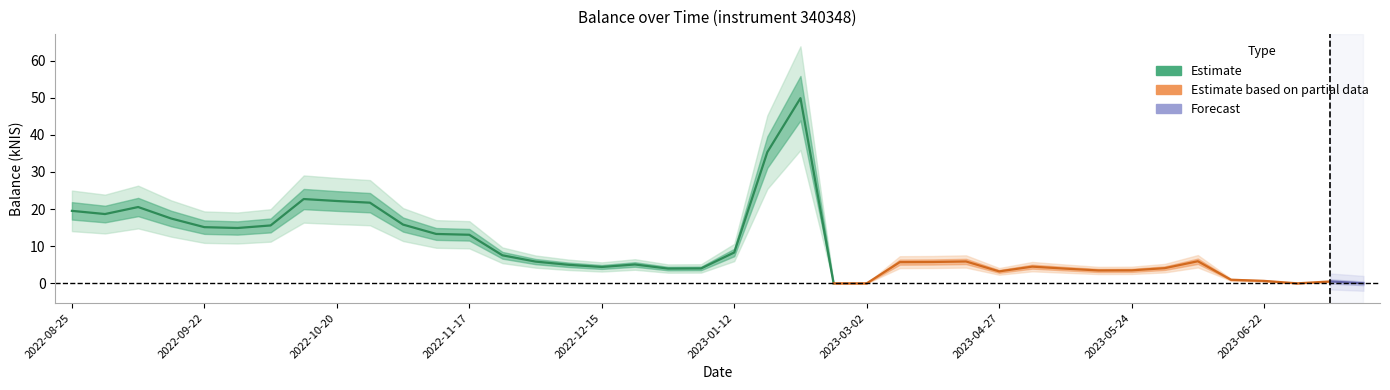

How many categories are shown in the chart?

40